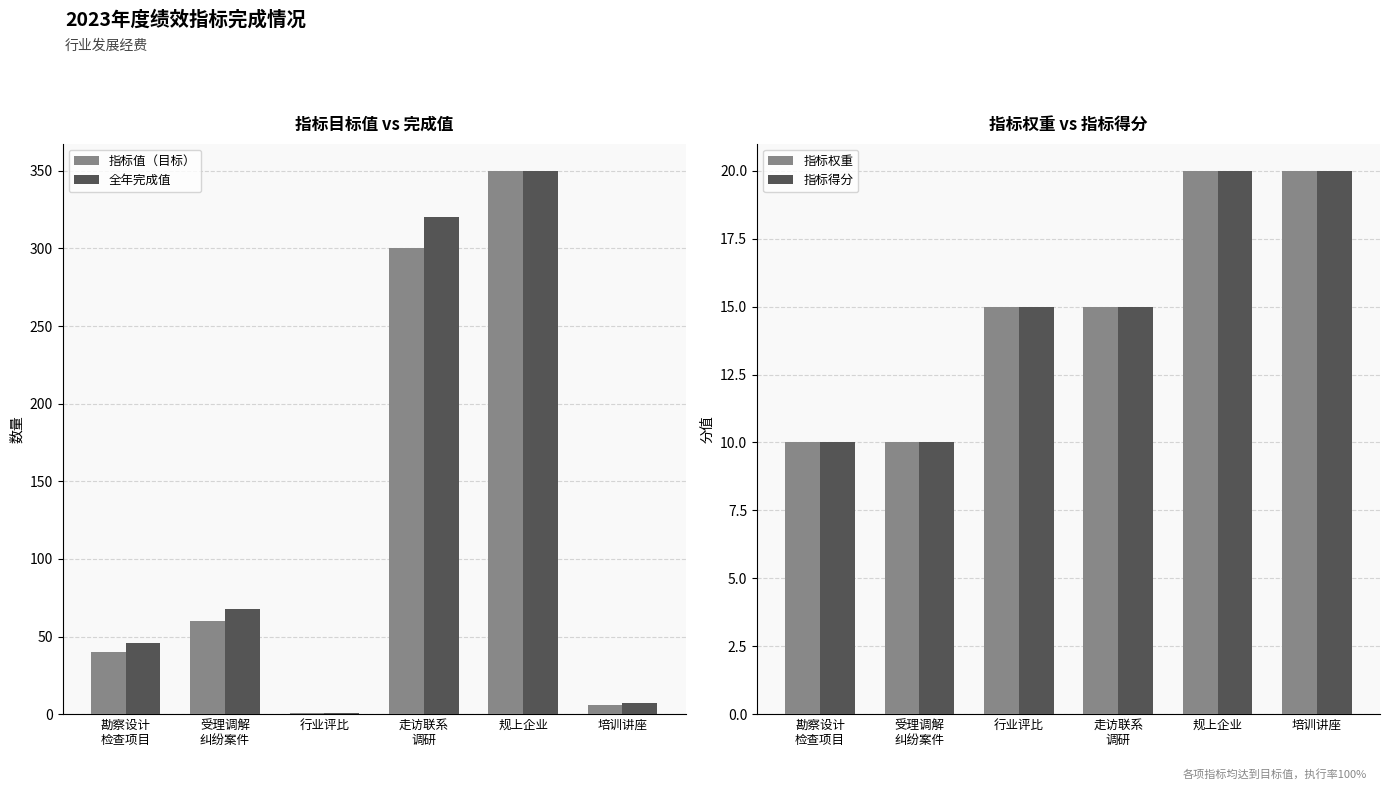

What is the difference between the 全年完成值 values at 走访联系
调研 and 受理调解
纠纷案件?

252